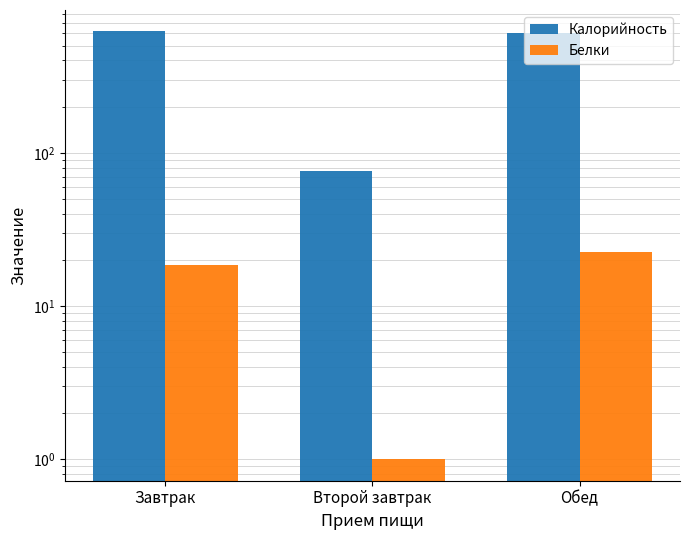

What is the average value of the Калорийность series?

434.2